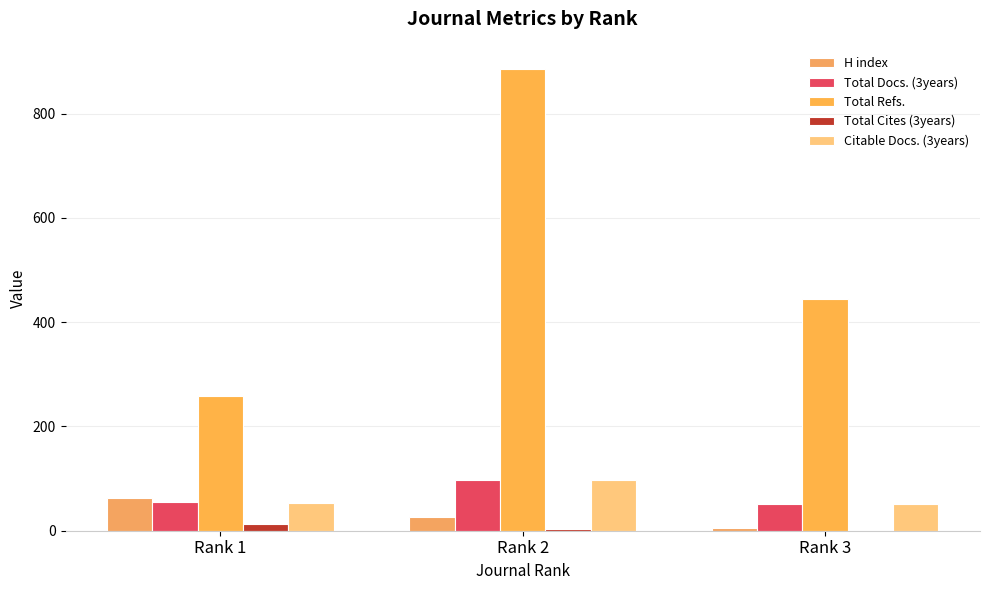

At which category is the sum across all series the highest?

Rank 2